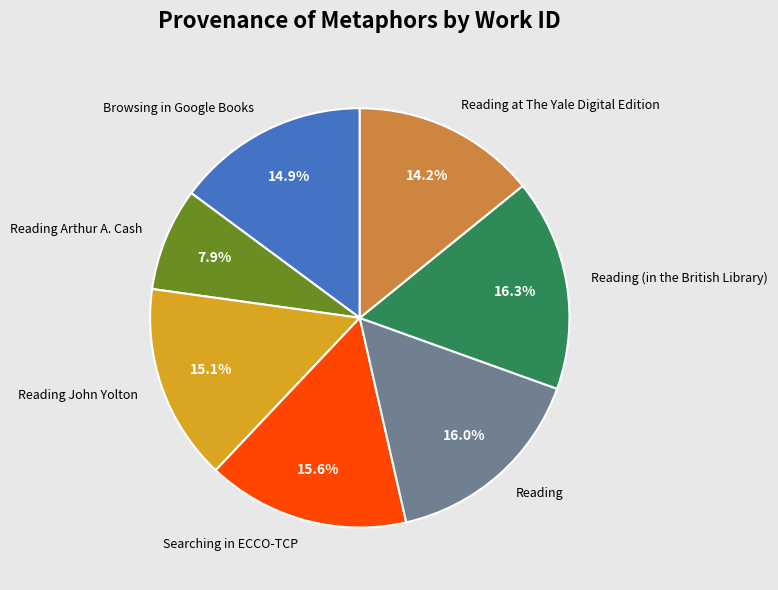

Which has a higher value, Reading at The Yale Digital Edition or Browsing in Google Books?

Browsing in Google Books